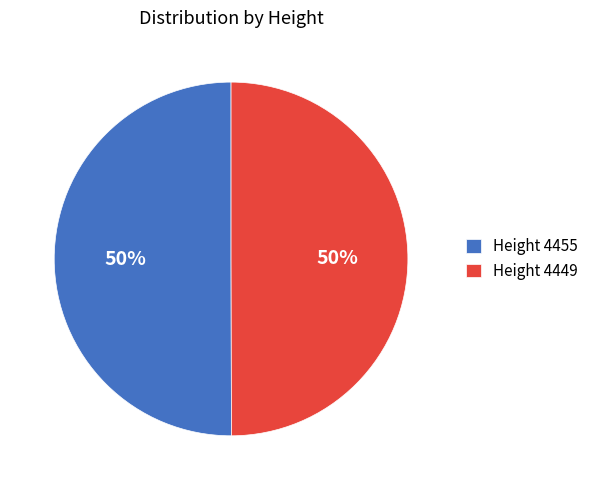

To the nearest percent, what percentage of the pie is Height 4449?

50%